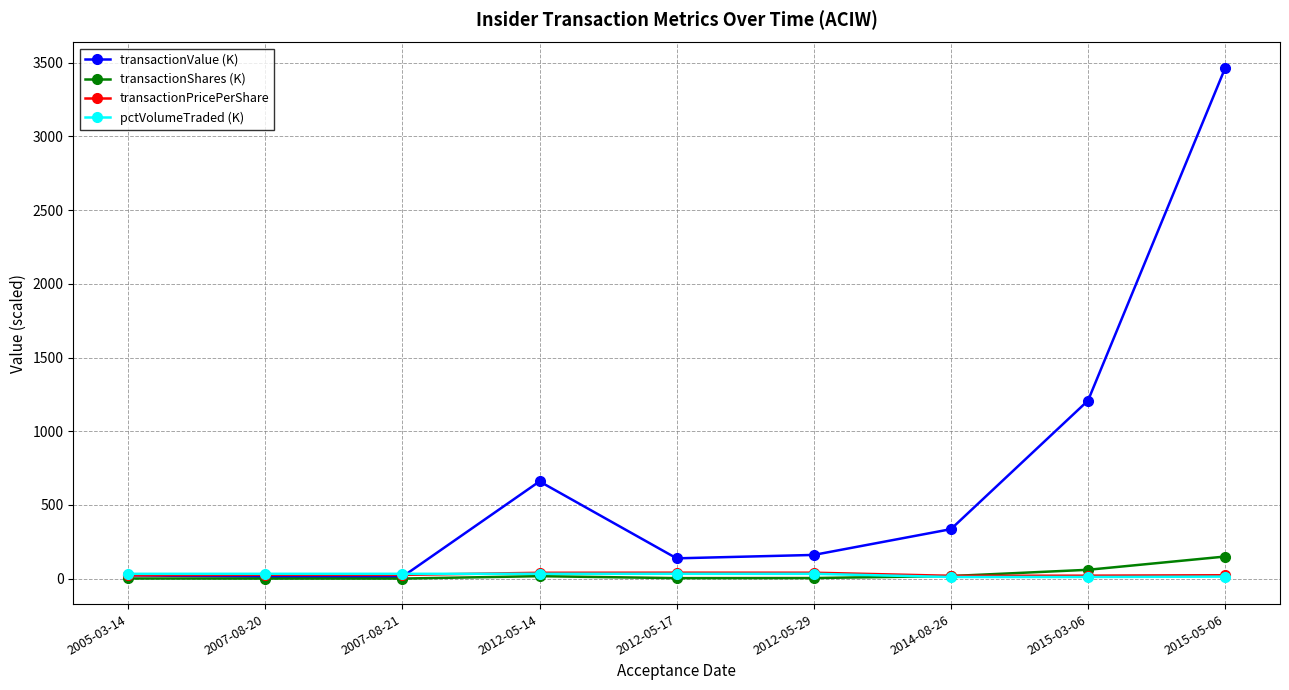

How many categories are shown in the chart?

9